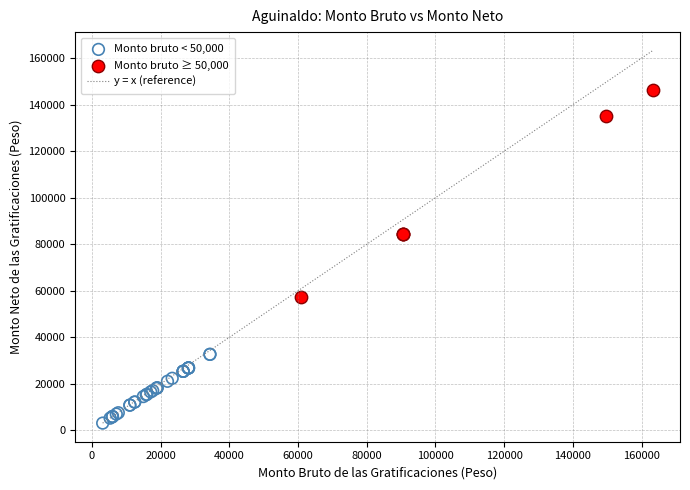

Which series has the largest Y range (max minus min)?

Monto bruto ≥ 50,000